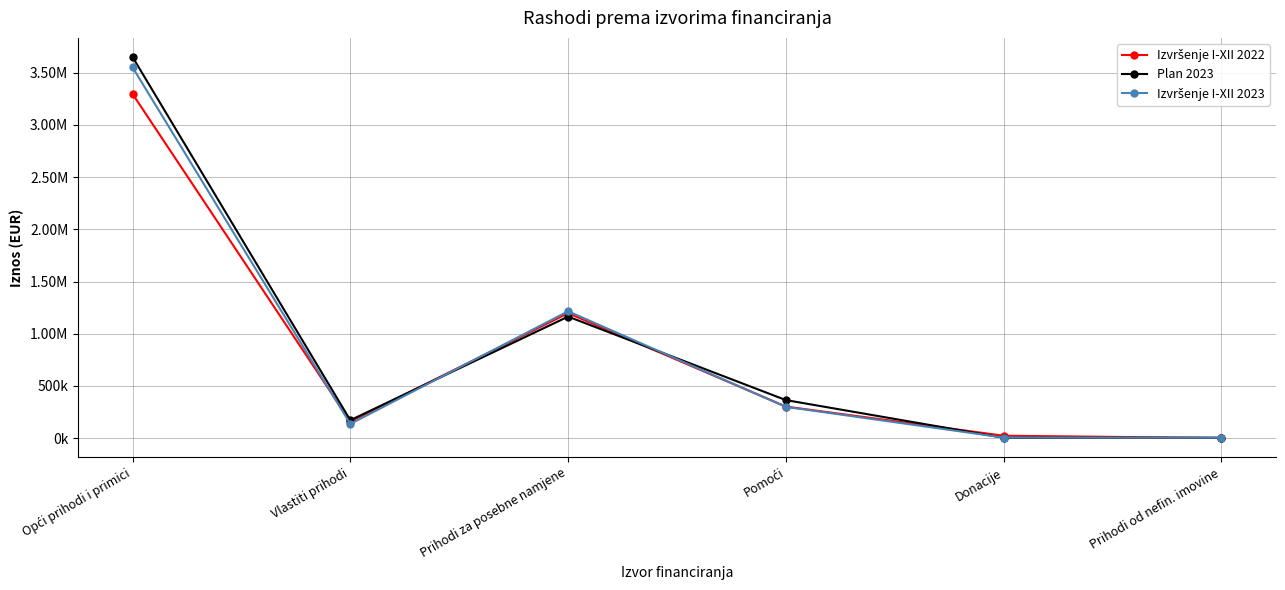

What is the difference between the maximum and minimum values in the Izvršenje I-XII 2022 series?

3297993.6